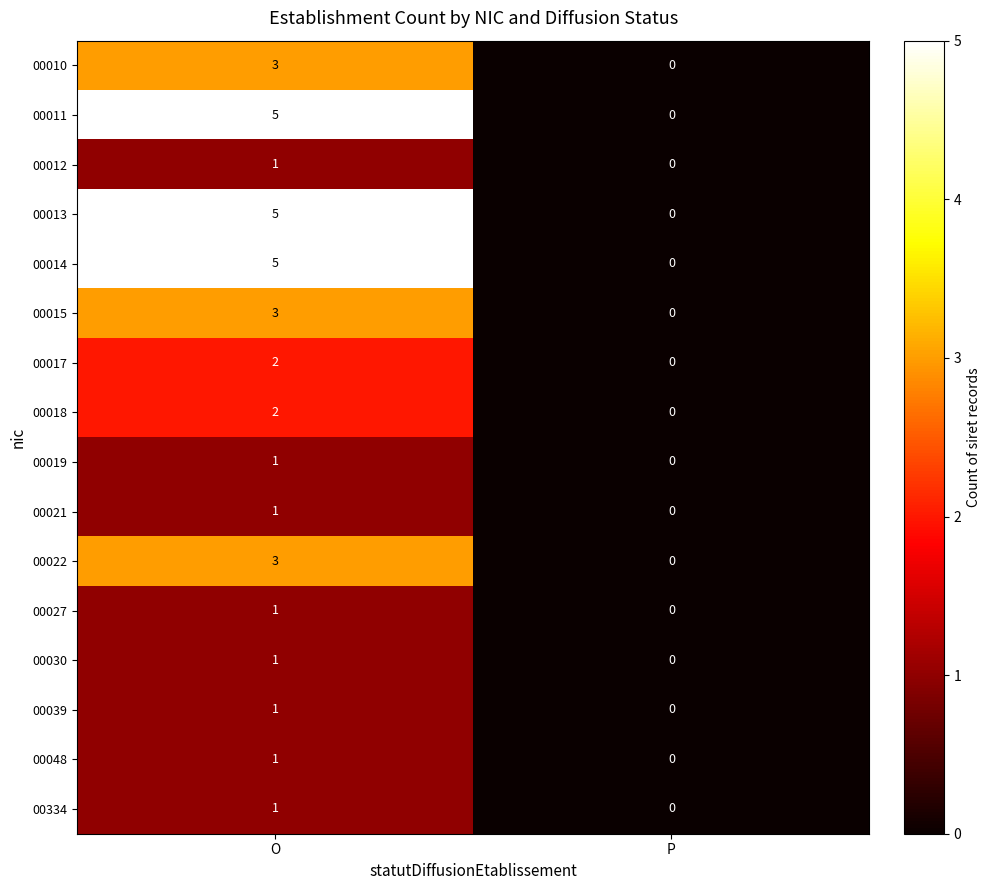

At which category is the sum across all series the highest?

O